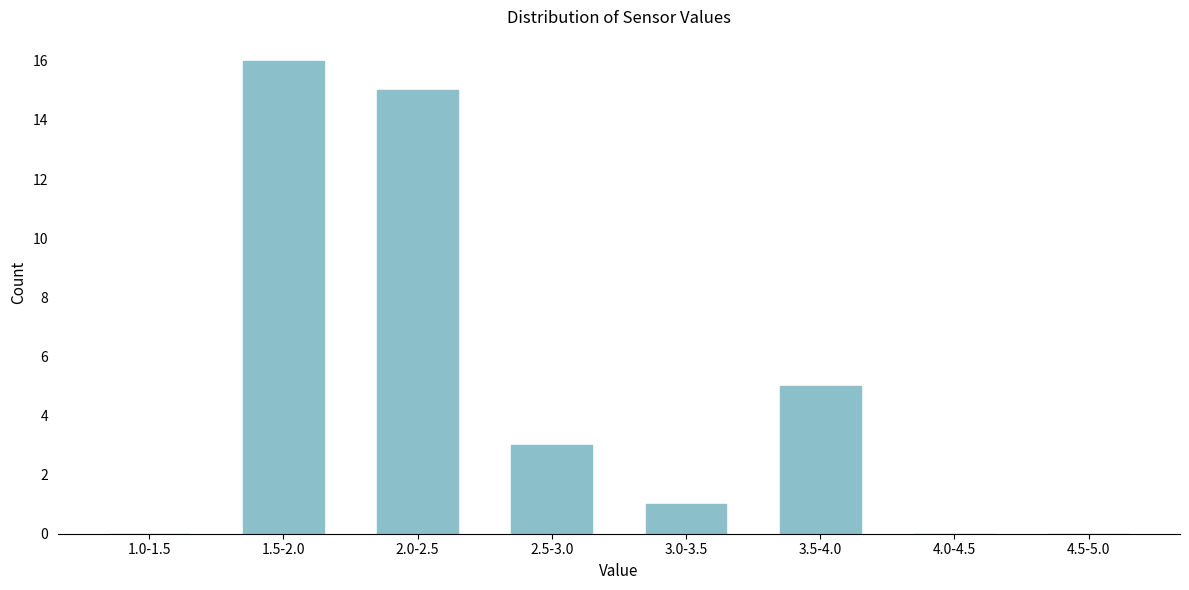

Reading left to right, transcribe all the data shown in this chart.

1.0-1.5=0	1.5-2.0=16	2.0-2.5=15	2.5-3.0=3	3.0-3.5=1	3.5-4.0=5	4.0-4.5=0	4.5-5.0=0